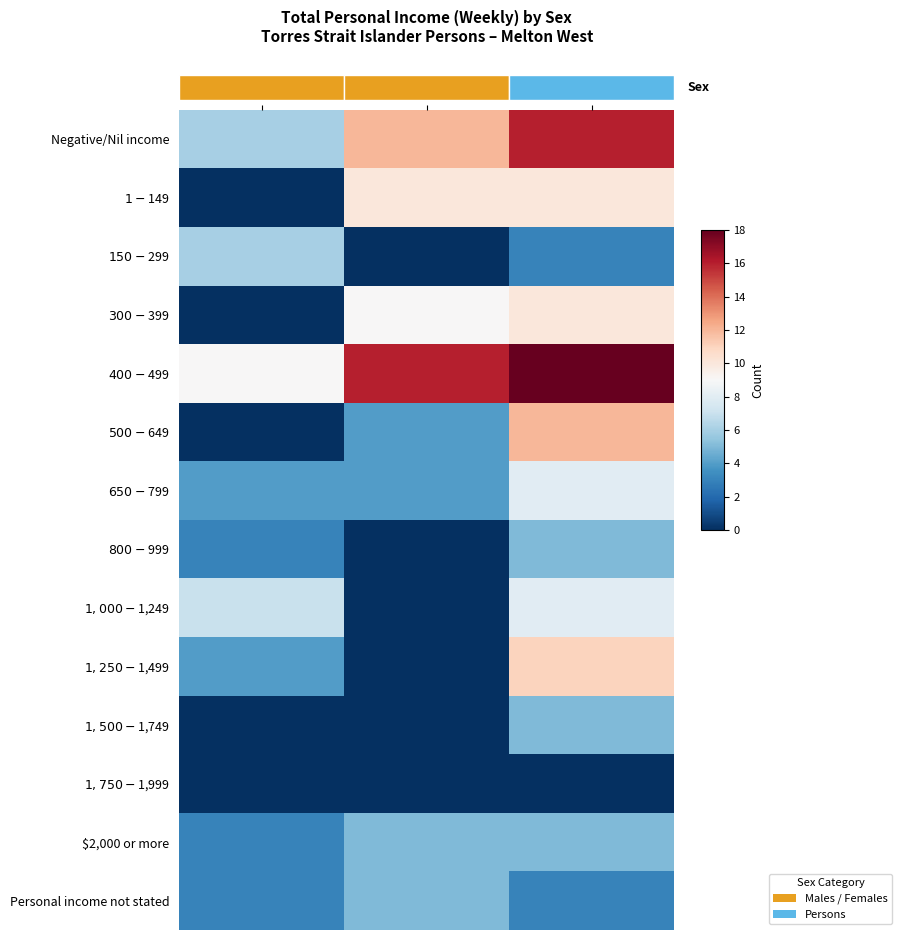

At how many categories does at least one series exceed 13?

2